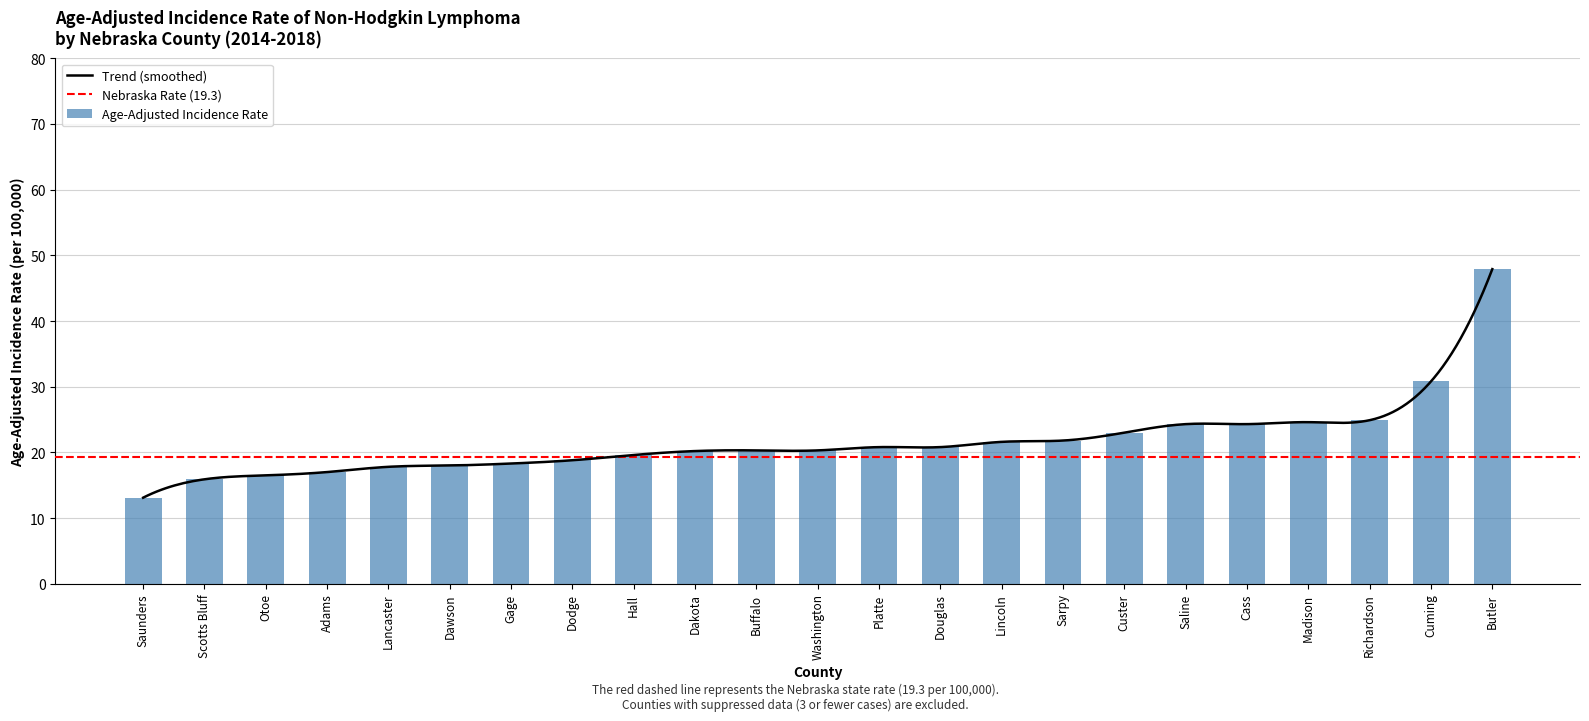

Which label corresponds to the largest value in the chart?

Butler